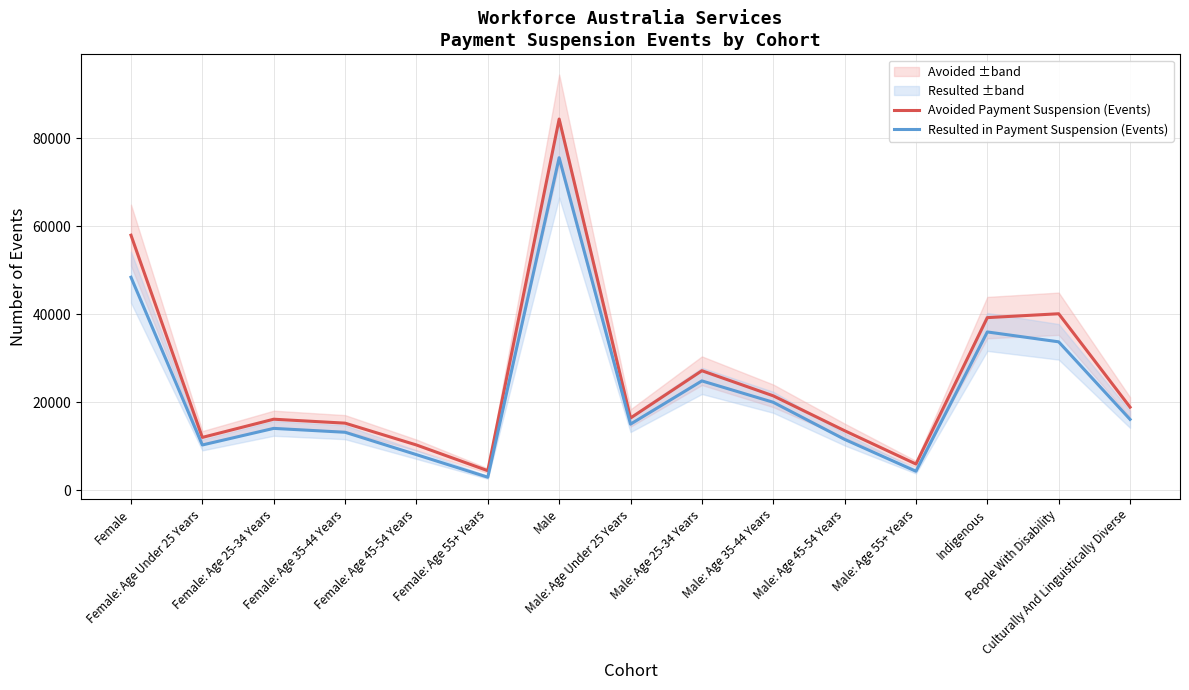

What is the maximum value for Resulted in Payment Suspension (Events)?

75530